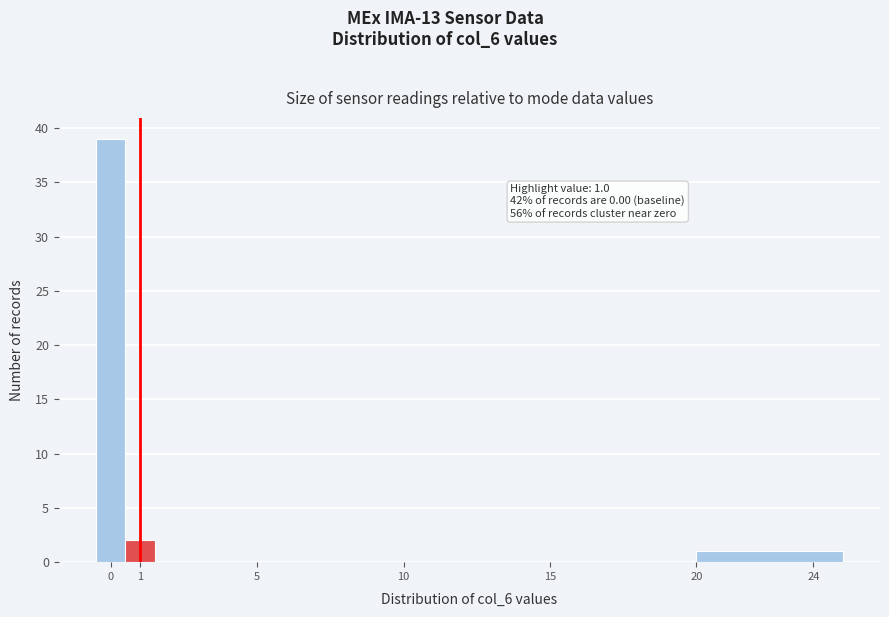

Which range on the x-axis has the tallest bar?

-0.5 to 0.5